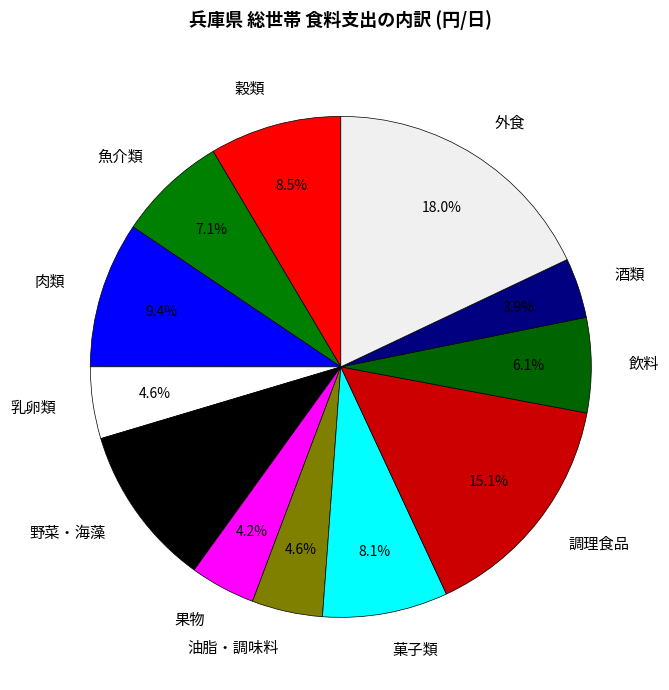

What percentage is NOT represented by 果物?

95.8%